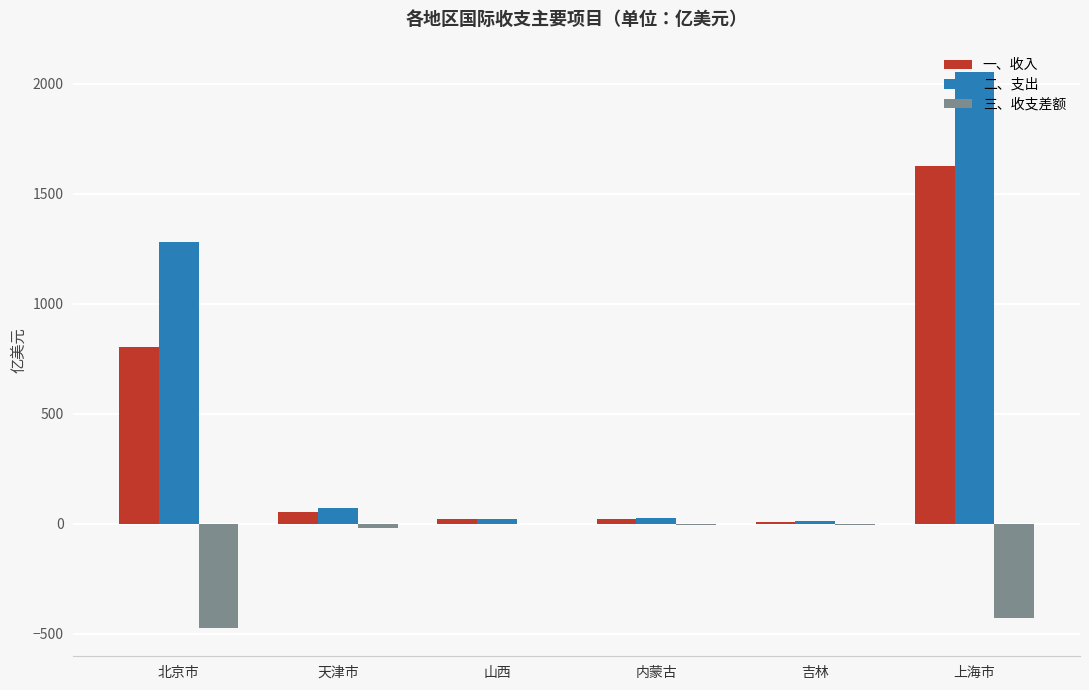

Read the 二、支出 value at 天津市.

71.1